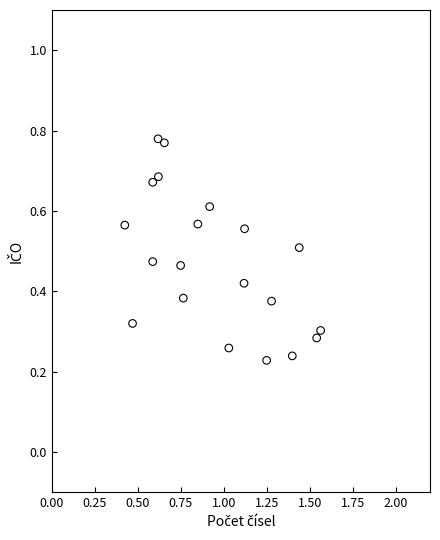

What is the range of X values (max minus min)?

1.1